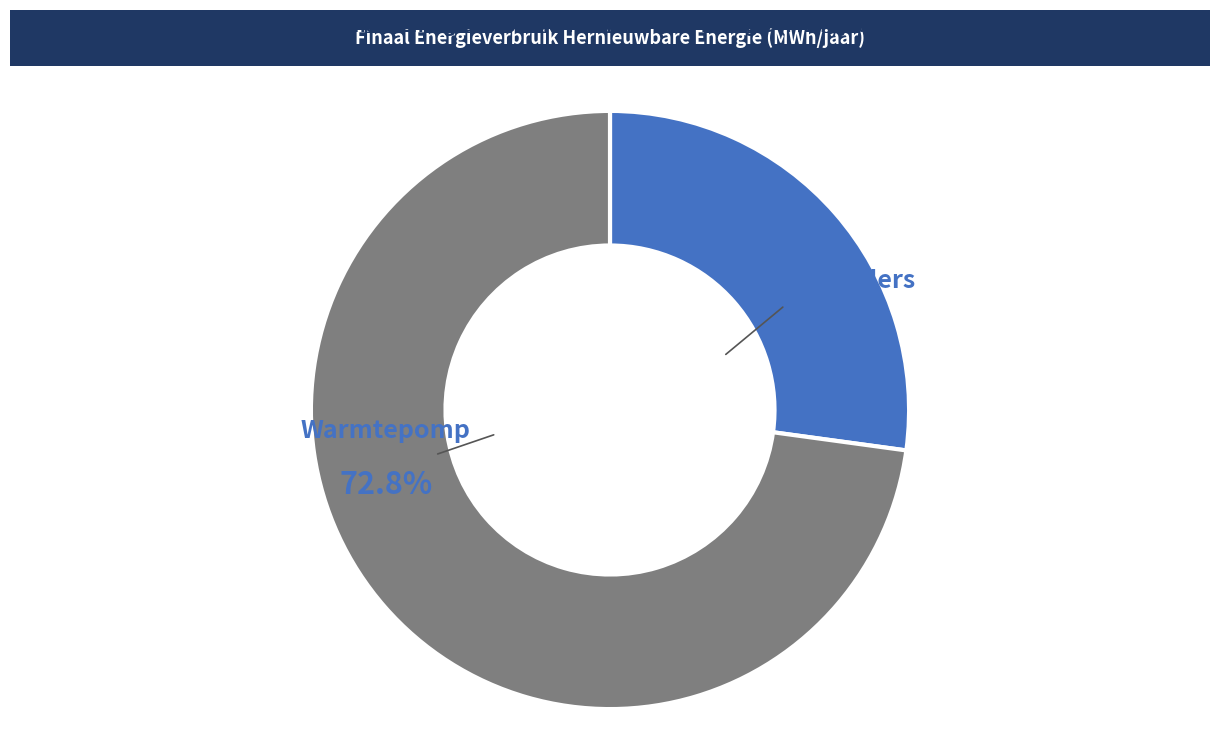

Does any single category account for the majority?

Yes